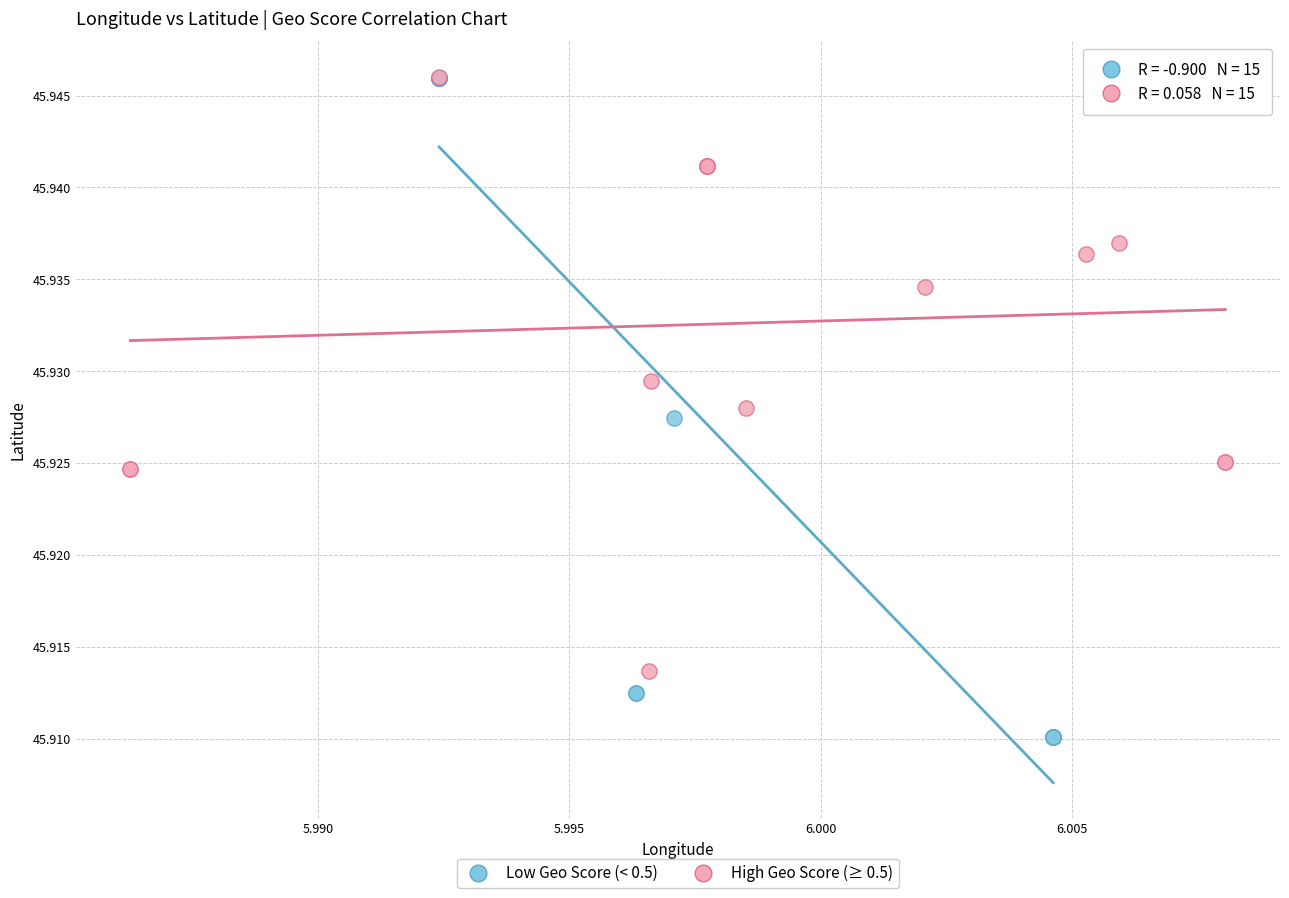

Which series reaches the minimum Y coordinate?

Low Geo Score (< 0.5)